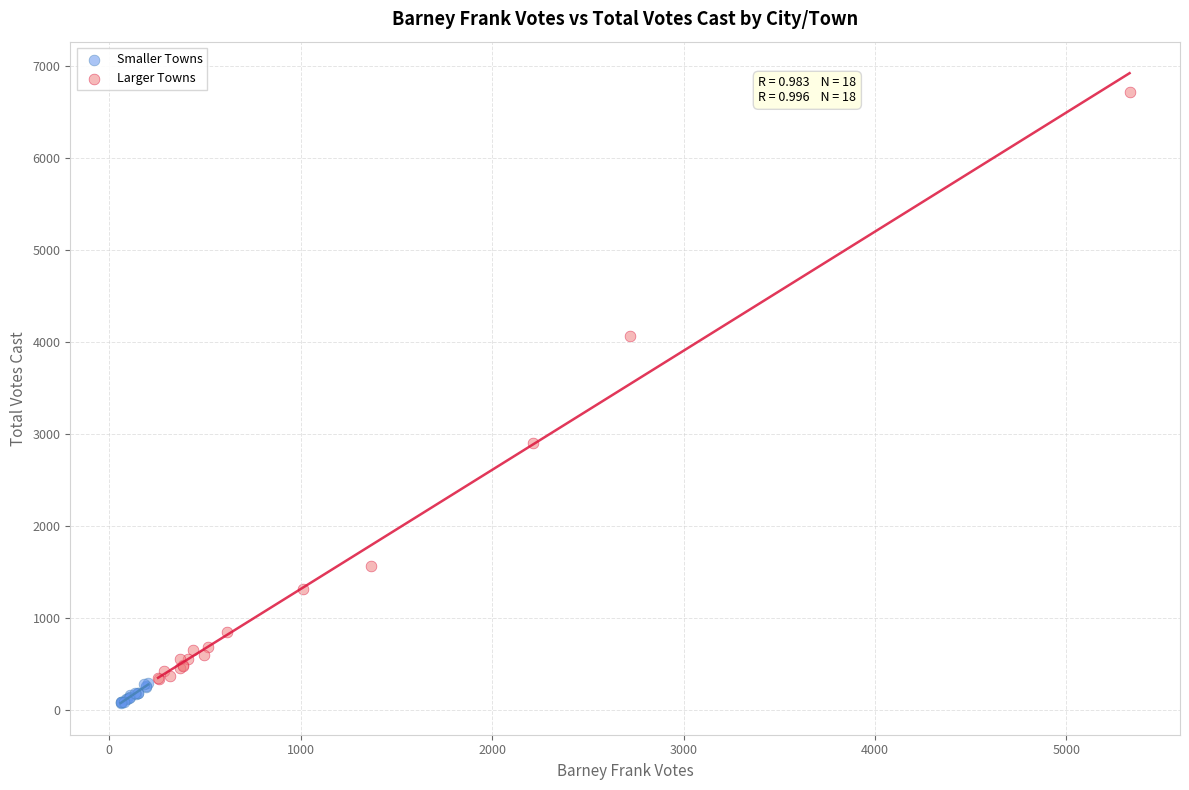

Which series reaches the maximum Y coordinate?

Larger Towns